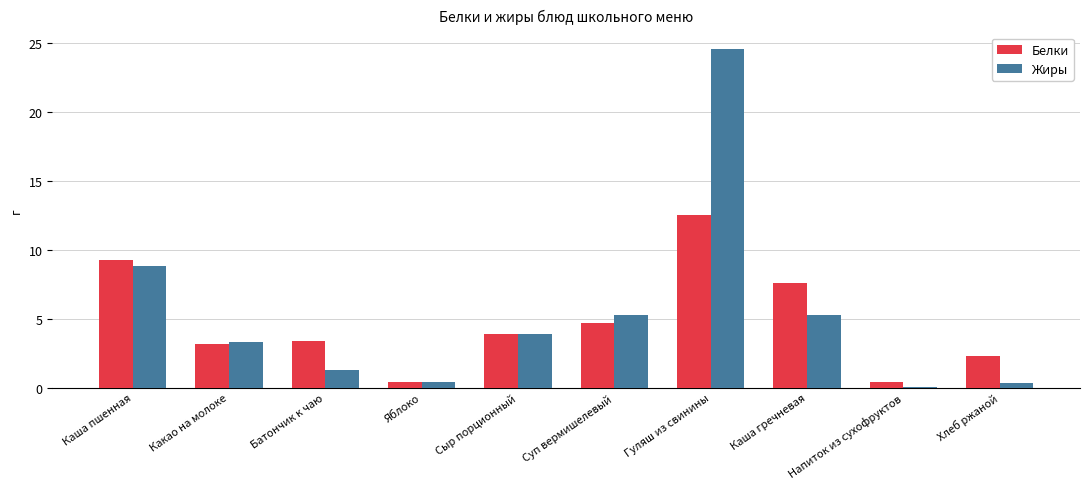

Is the value of Жиры at Гуляш из свинины greater than the value of Белки at Батончик к чаю?

Yes